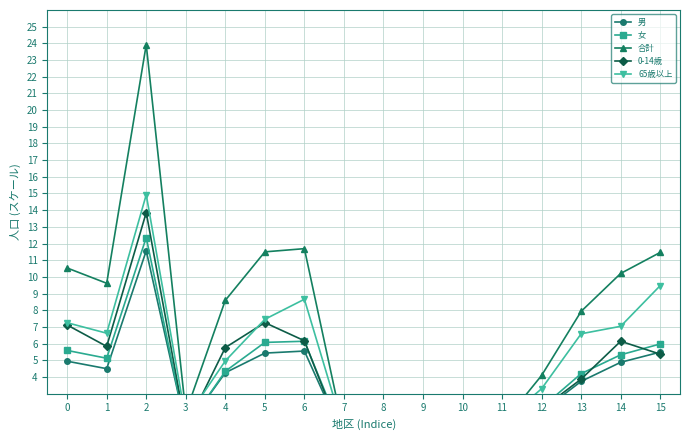

Is it true that 女 equals 2.2 at 15?

False